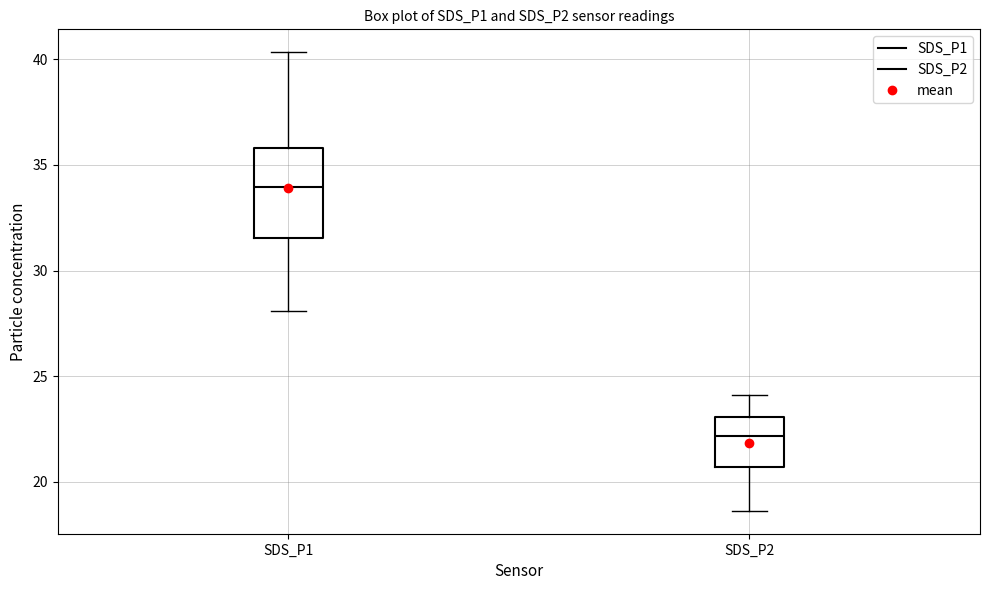

Which box's median line is the highest?

SDS_P1